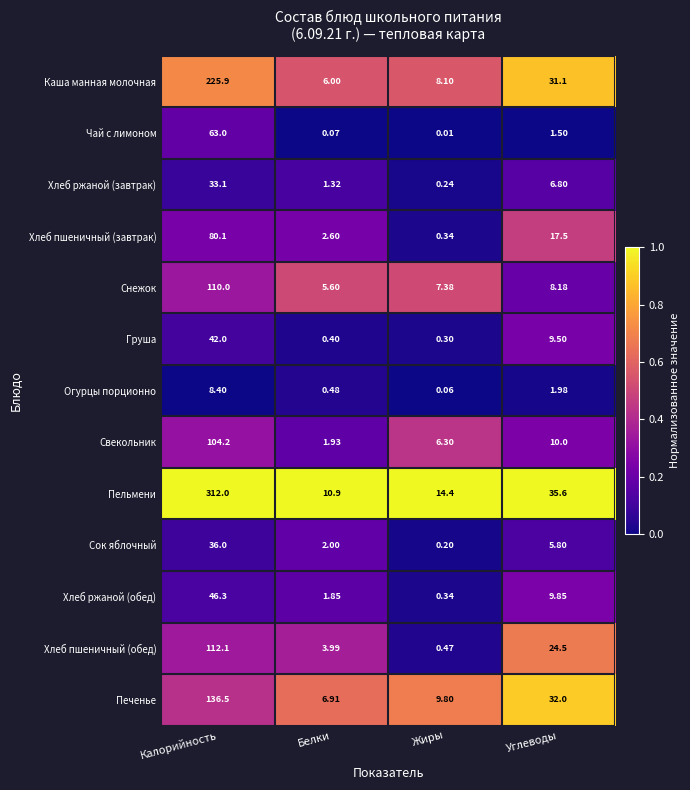

Between Жиры and Углеводы, which series saw the biggest shift?

Хлеб пшеничный (обед)